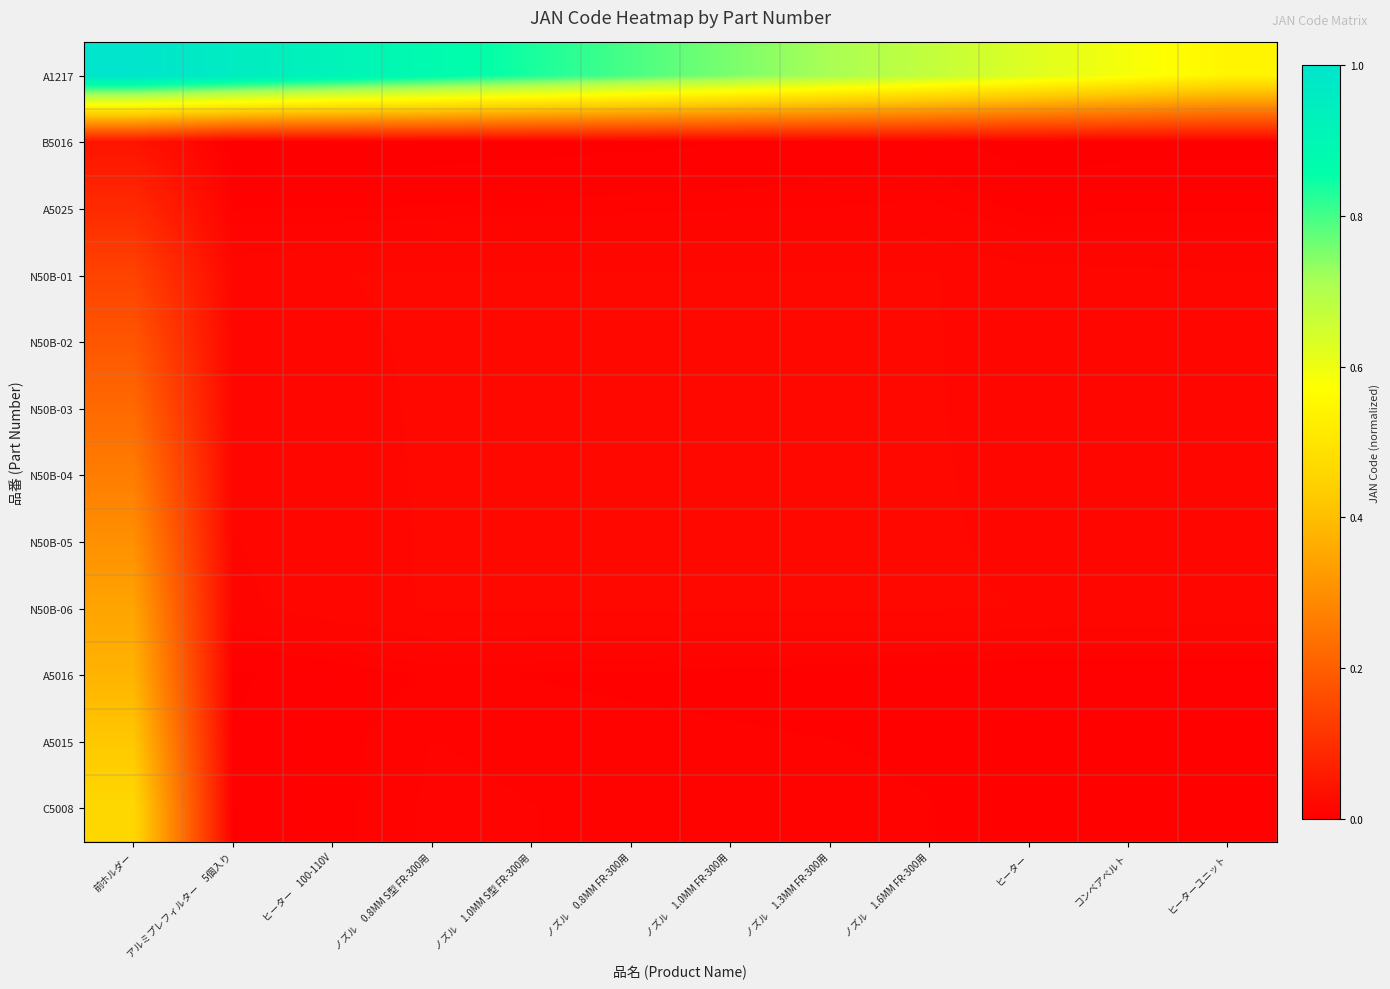

Reading right to left, transcribe all the data shown in this chart.

A1217: ヒーターユニット=0.5	コンベアベルト=0.6	ヒーター=0.6	ノズル　1.6MM FR-300用=0.7	ノズル　1.3MM FR-300用=0.7	ノズル　1.0MM FR-300用=0.8	ノズル　0.8MM FR-300用=0.8	ノズル　1.0MM S型 FR-300用=0.8	ノズル　0.8MM S型 FR-300用=0.9	ヒーター　100-110V=0.9	アルミプレフィルター　5個入り=1.0	前ホルダー=1.0
B5016: ヒーターユニット=0.0	コンベアベルト=0.0	ヒーター=0.0	ノズル　1.6MM FR-300用=0.0	ノズル　1.3MM FR-300用=0.0	ノズル　1.0MM FR-300用=0.0	ノズル　0.8MM FR-300用=0.0	ノズル　1.0MM S型 FR-300用=0.0	ノズル　0.8MM S型 FR-300用=0.0	ヒーター　100-110V=0.0	アルミプレフィルター　5個入り=0.0	前ホルダー=0.0
A5025: ヒーターユニット=0.0	コンベアベルト=0.0	ヒーター=0.0	ノズル　1.6MM FR-300用=0.0	ノズル　1.3MM FR-300用=0.0	ノズル　1.0MM FR-300用=0.0	ノズル　0.8MM FR-300用=0.0	ノズル　1.0MM S型 FR-300用=0.0	ノズル　0.8MM S型 FR-300用=0.0	ヒーター　100-110V=0.0	アルミプレフィルター　5個入り=0.0	前ホルダー=0.1
N50B-01: ヒーターユニット=0.0	コンベアベルト=0.0	ヒーター=0.0	ノズル　1.6MM FR-300用=0.0	ノズル　1.3MM FR-300用=0.0	ノズル　1.0MM FR-300用=0.0	ノズル　0.8MM FR-300用=0.0	ノズル　1.0MM S型 FR-300用=0.0	ノズル　0.8MM S型 FR-300用=0.0	ヒーター　100-110V=0.0	アルミプレフィルター　5個入り=0.0	前ホルダー=0.1
N50B-02: ヒーターユニット=0.0	コンベアベルト=0.0	ヒーター=0.0	ノズル　1.6MM FR-300用=0.0	ノズル　1.3MM FR-300用=0.0	ノズル　1.0MM FR-300用=0.0	ノズル　0.8MM FR-300用=0.0	ノズル　1.0MM S型 FR-300用=0.0	ノズル　0.8MM S型 FR-300用=0.0	ヒーター　100-110V=0.0	アルミプレフィルター　5個入り=0.0	前ホルダー=0.2
N50B-03: ヒーターユニット=0.0	コンベアベルト=0.0	ヒーター=0.0	ノズル　1.6MM FR-300用=0.0	ノズル　1.3MM FR-300用=0.0	ノズル　1.0MM FR-300用=0.0	ノズル　0.8MM FR-300用=0.0	ノズル　1.0MM S型 FR-300用=0.0	ノズル　0.8MM S型 FR-300用=0.0	ヒーター　100-110V=0.0	アルミプレフィルター　5個入り=0.0	前ホルダー=0.2
N50B-04: ヒーターユニット=0.0	コンベアベルト=0.0	ヒーター=0.0	ノズル　1.6MM FR-300用=0.0	ノズル　1.3MM FR-300用=0.0	ノズル　1.0MM FR-300用=0.0	ノズル　0.8MM FR-300用=0.0	ノズル　1.0MM S型 FR-300用=0.0	ノズル　0.8MM S型 FR-300用=0.0	ヒーター　100-110V=0.0	アルミプレフィルター　5個入り=0.0	前ホルダー=0.3
N50B-05: ヒーターユニット=0.0	コンベアベルト=0.0	ヒーター=0.0	ノズル　1.6MM FR-300用=0.0	ノズル　1.3MM FR-300用=0.0	ノズル　1.0MM FR-300用=0.0	ノズル　0.8MM FR-300用=0.0	ノズル　1.0MM S型 FR-300用=0.0	ノズル　0.8MM S型 FR-300用=0.0	ヒーター　100-110V=0.0	アルミプレフィルター　5個入り=0.0	前ホルダー=0.3
N50B-06: ヒーターユニット=0.0	コンベアベルト=0.0	ヒーター=0.0	ノズル　1.6MM FR-300用=0.0	ノズル　1.3MM FR-300用=0.0	ノズル　1.0MM FR-300用=0.0	ノズル　0.8MM FR-300用=0.0	ノズル　1.0MM S型 FR-300用=0.0	ノズル　0.8MM S型 FR-300用=0.0	ヒーター　100-110V=0.0	アルミプレフィルター　5個入り=0.0	前ホルダー=0.3
A5016: ヒーターユニット=0.0	コンベアベルト=0.0	ヒーター=0.0	ノズル　1.6MM FR-300用=0.0	ノズル　1.3MM FR-300用=0.0	ノズル　1.0MM FR-300用=0.0	ノズル　0.8MM FR-300用=0.0	ノズル　1.0MM S型 FR-300用=0.0	ノズル　0.8MM S型 FR-300用=0.0	ヒーター　100-110V=0.0	アルミプレフィルター　5個入り=0.0	前ホルダー=0.4
A5015: ヒーターユニット=0.0	コンベアベルト=0.0	ヒーター=0.0	ノズル　1.6MM FR-300用=0.0	ノズル　1.3MM FR-300用=0.0	ノズル　1.0MM FR-300用=0.0	ノズル　0.8MM FR-300用=0.0	ノズル　1.0MM S型 FR-300用=0.0	ノズル　0.8MM S型 FR-300用=0.0	ヒーター　100-110V=0.0	アルミプレフィルター　5個入り=0.0	前ホルダー=0.4
C5008: ヒーターユニット=0.0	コンベアベルト=0.0	ヒーター=0.0	ノズル　1.6MM FR-300用=0.0	ノズル　1.3MM FR-300用=0.0	ノズル　1.0MM FR-300用=0.0	ノズル　0.8MM FR-300用=0.0	ノズル　1.0MM S型 FR-300用=0.0	ノズル　0.8MM S型 FR-300用=0.0	ヒーター　100-110V=0.0	アルミプレフィルター　5個入り=0.0	前ホルダー=0.5